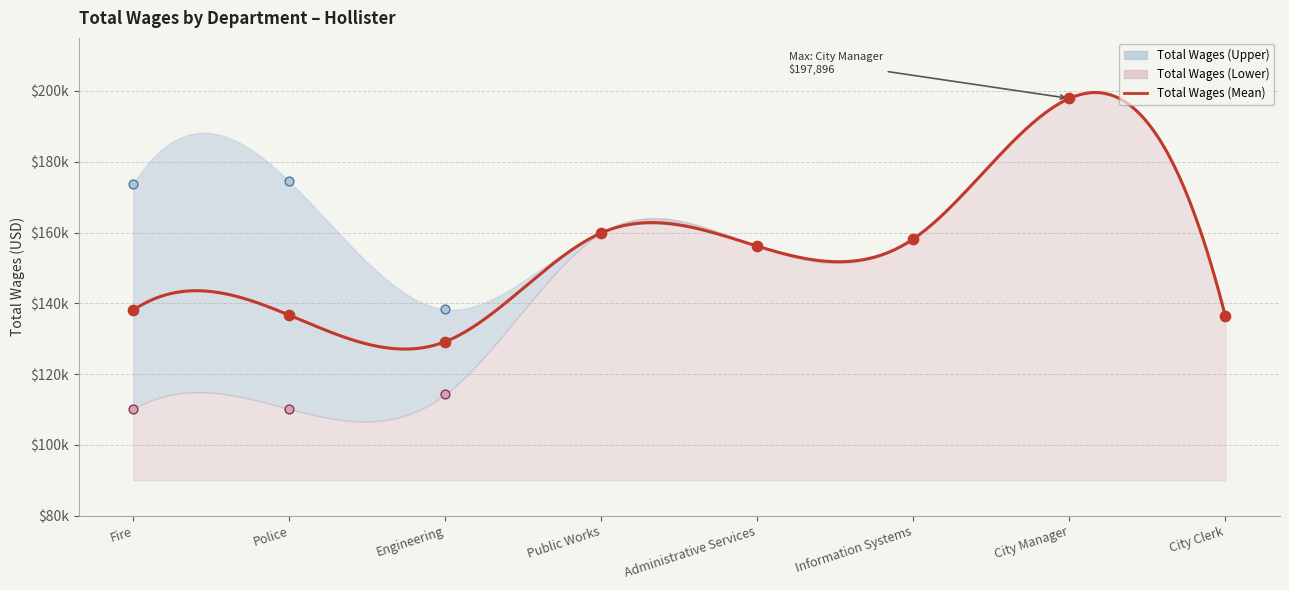

What is the total value across all series at City Clerk?

408915